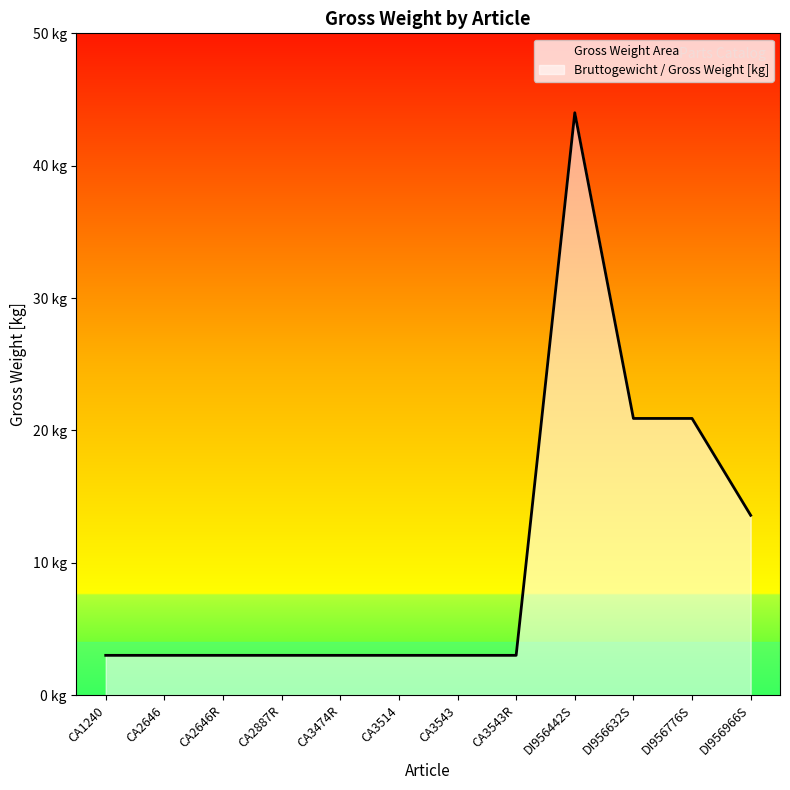

Rank the categories by value from highest to lowest.

DI956442S, DI956632S, DI956776S, DI956966S, CA1240, CA2646, CA2646R, CA2887R, CA3474R, CA3514, CA3543, CA3543R